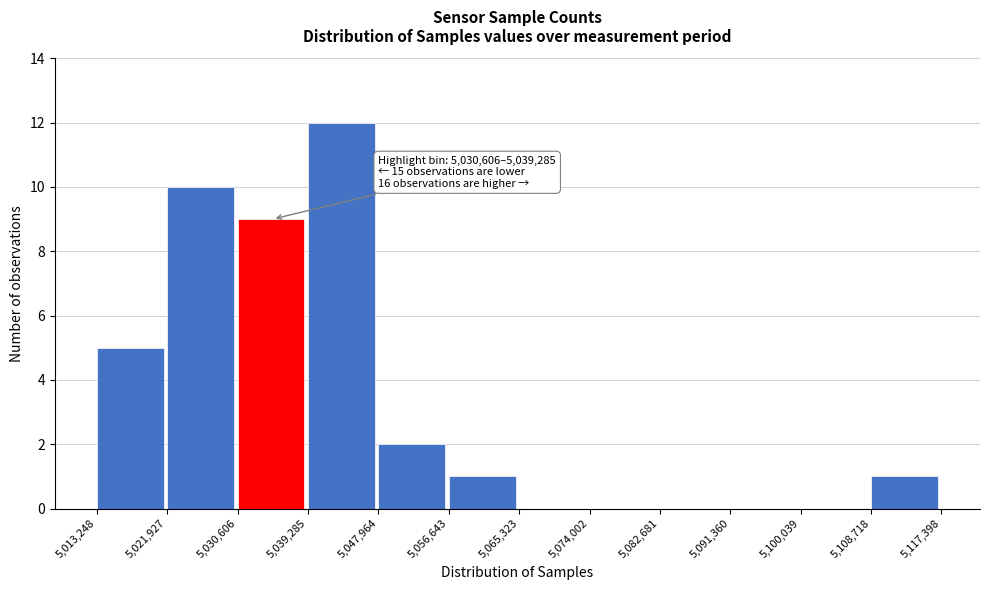

Which range on the x-axis has the tallest bar?

5,039,285 to 5,047,964